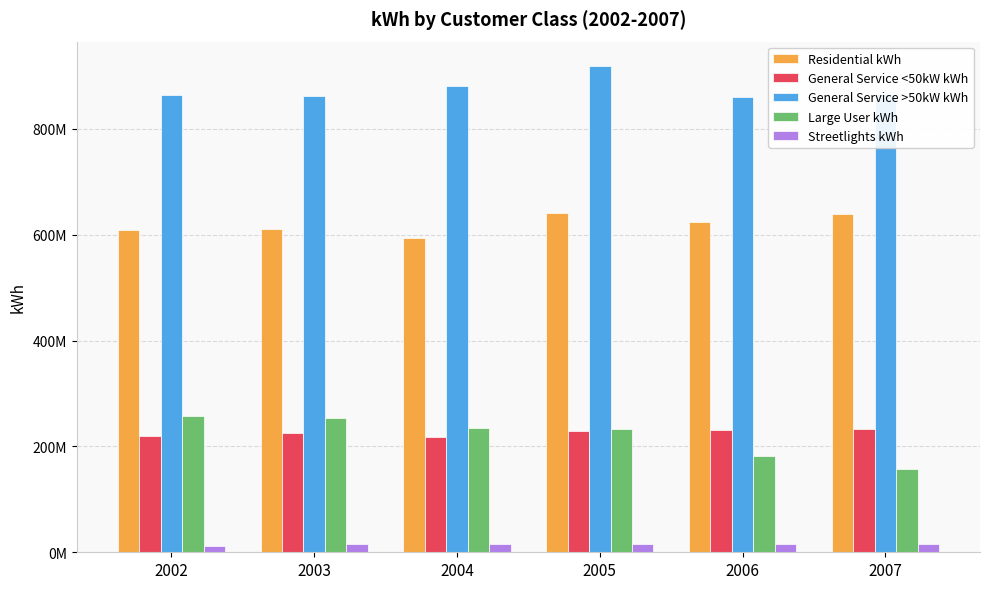

Where is Large User kWh nearest to the value 207519985?

2005